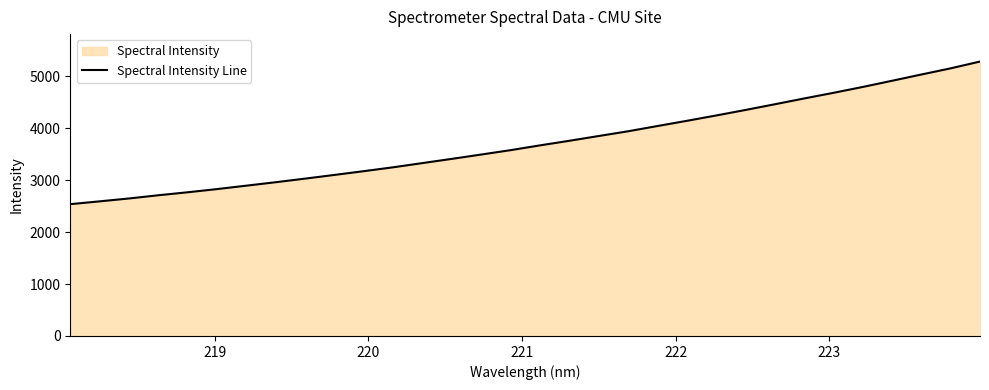

What is the difference between the maximum and minimum values?

2745.8